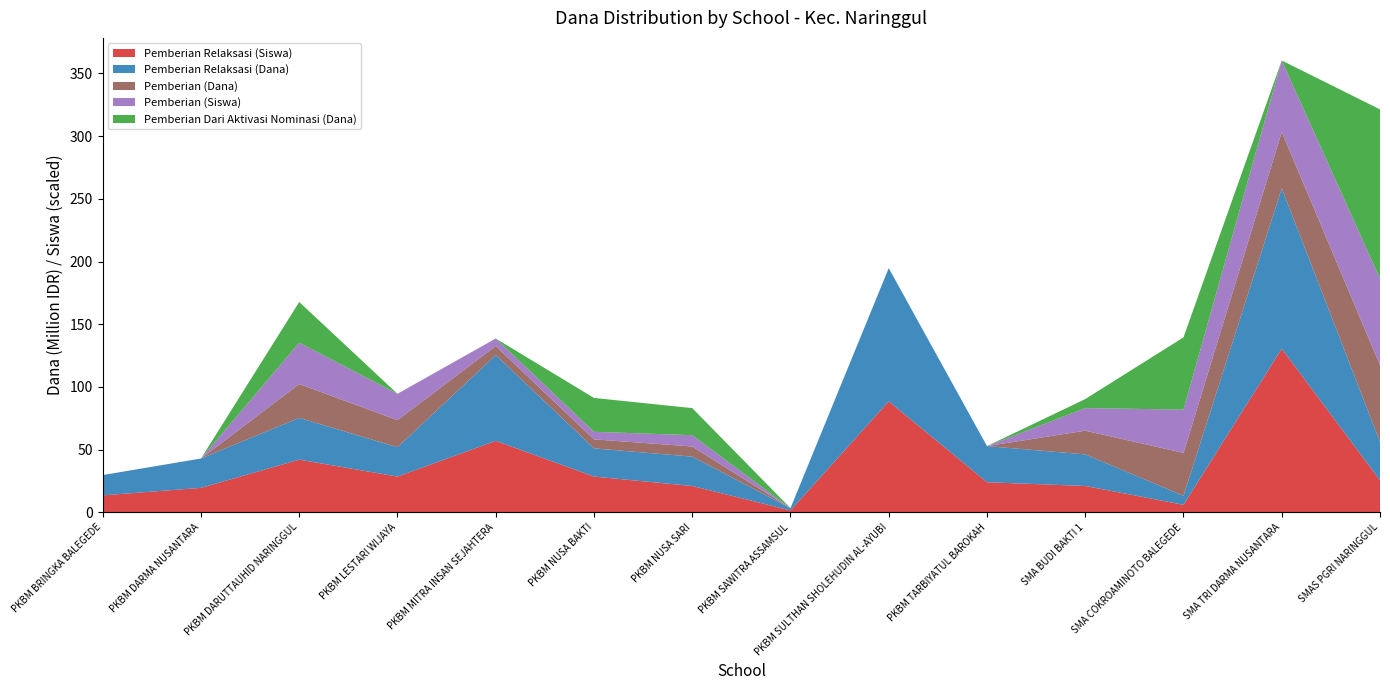

What is the total value across all series at PKBM TARBIYATUL BAROKAH?

52.8